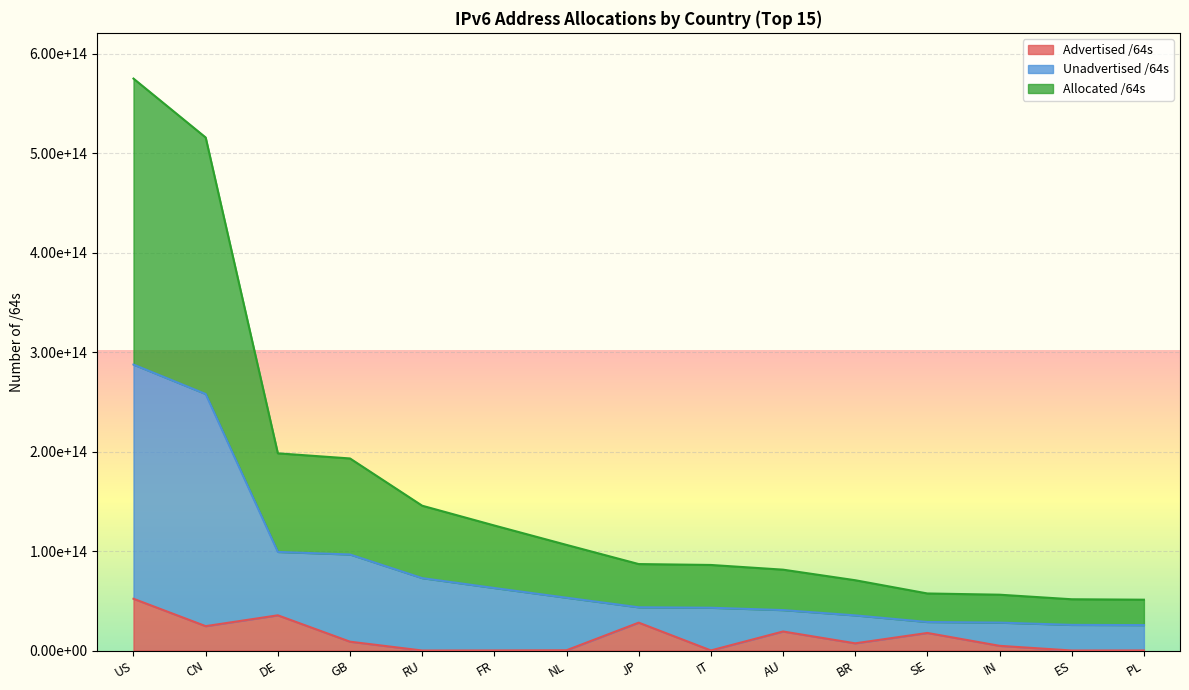

Reading left to right, list all the values displayed in this chart.

Advertised /64s: US=52053047312384	CN=24518188859392	DE=35412059029504	GB=8881993416704	RU=4295884800	FR=77309673472	NL=264143634432	JP=28036474863616	IT=81621221376	AU=19134149427200	BR=7241694314496	SE=17665201340416	IN=4721794940928	ES=8590196736	PL=73551904768
Unadvertised /64s: US=287621710544896	CN=258007281434624	DE=99170840346624	GB=96589534855168	RU=72825485787136	FR=62870026125312	NL=53115880538112	JP=43478504112129	IT=43027252838400	AU=40664830443520	BR=35349217869824	SE=28690404081664	IN=28071965294592	ES=25778396266496	PL=25559365844992
Allocated /64s: US=575243421089792	CN=516014562869248	DE=198341680693248	GB=193179069710336	RU=145650971574272	FR=125740052250624	NL=106231761076224	JP=86957008224258	IT=86054505676800	AU=81329660887040	BR=70698435739648	SE=57380808163328	IN=56143930589184	ES=51556792532992	PL=51118731689984